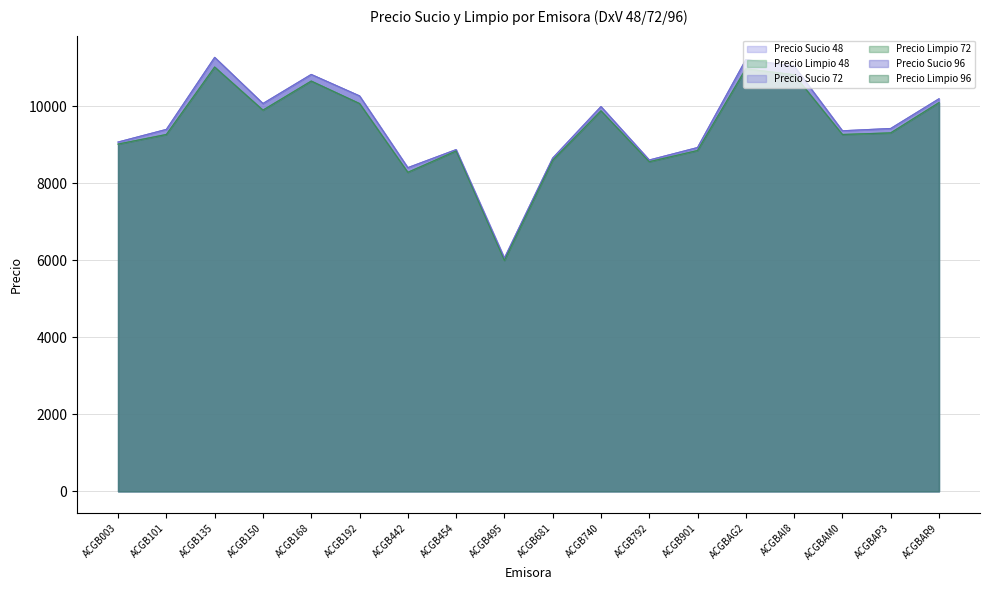

How many lines are shown in the chart?

6